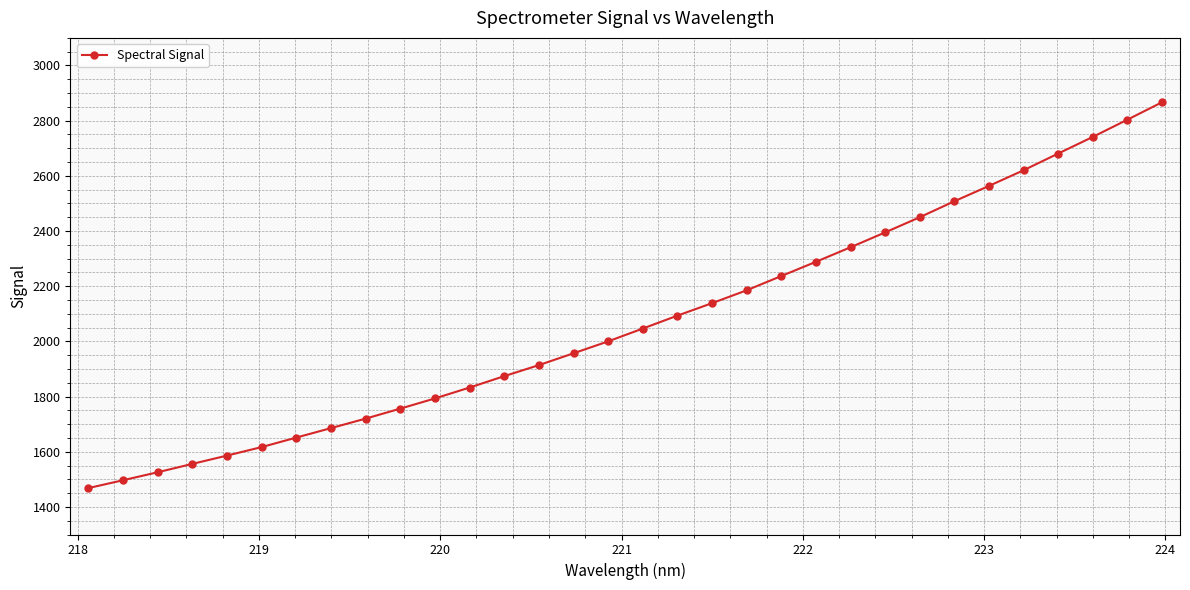

What is the sum of all values?

66391.5